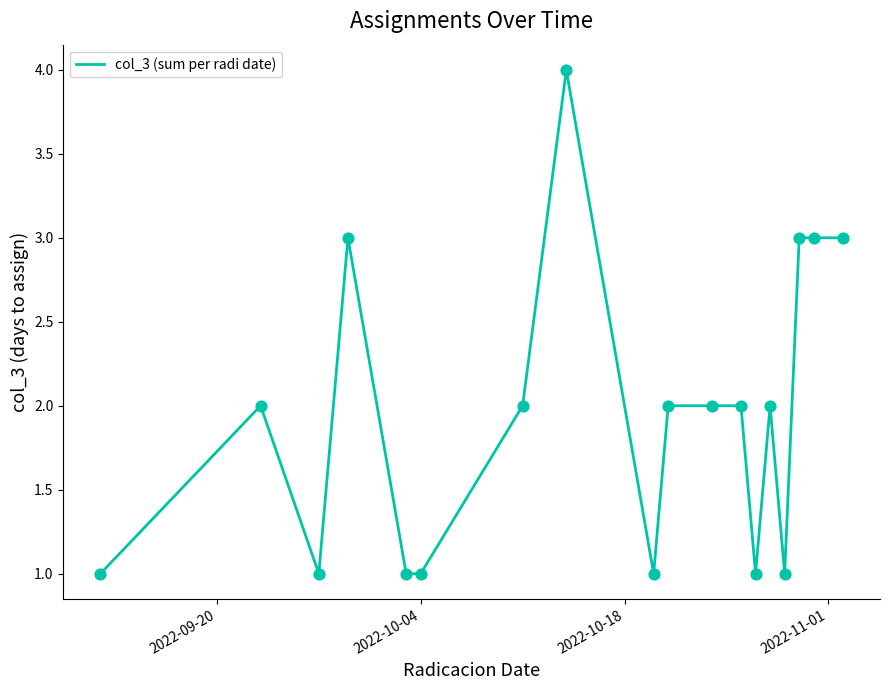

What is the greatest value displayed?

4